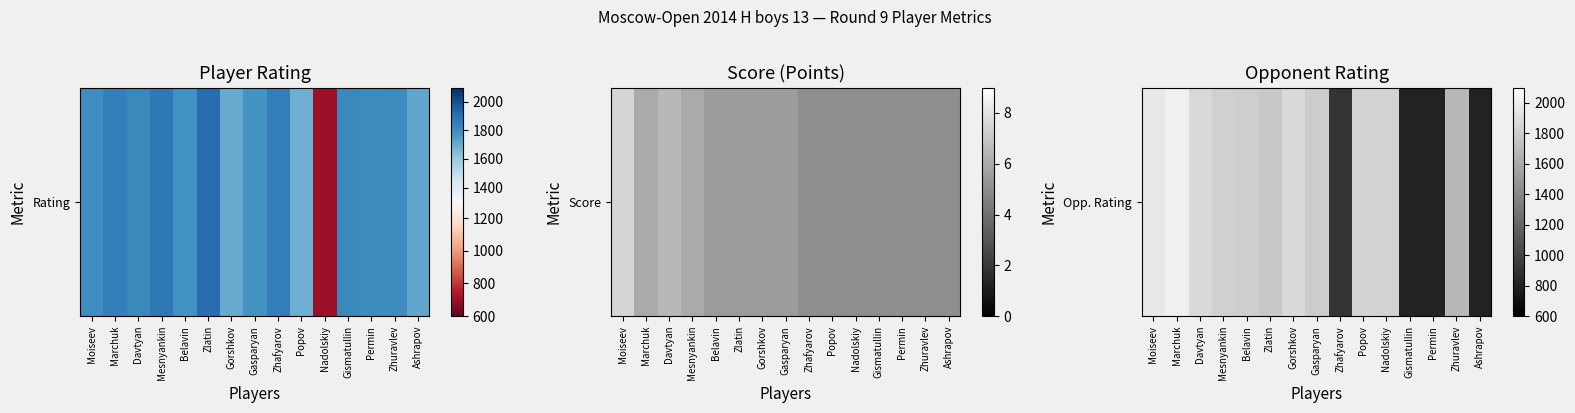

How many values are below 1810?

7